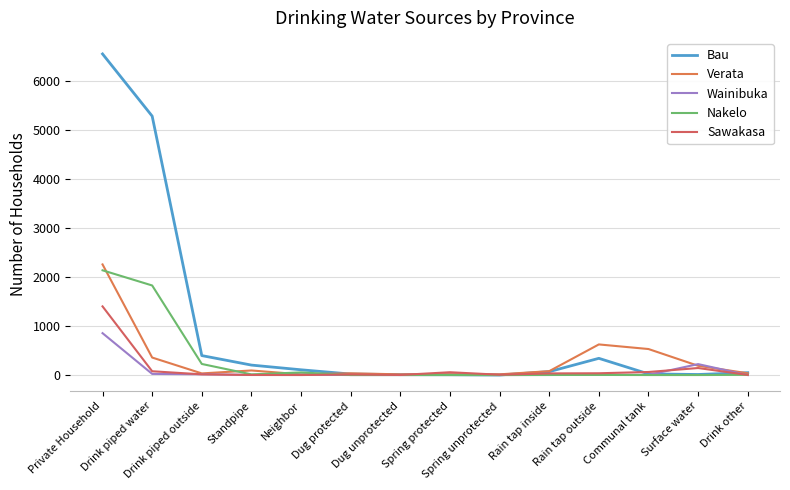

What is the difference between the highest and lowest values at Spring protected?

57